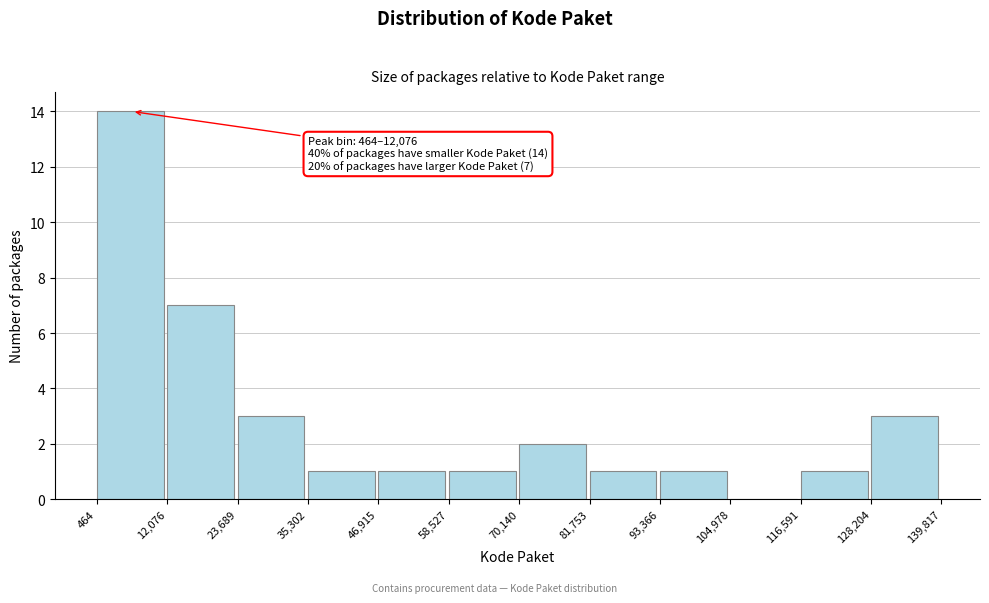

Which range on the x-axis has the tallest bar?

464 to 12,076